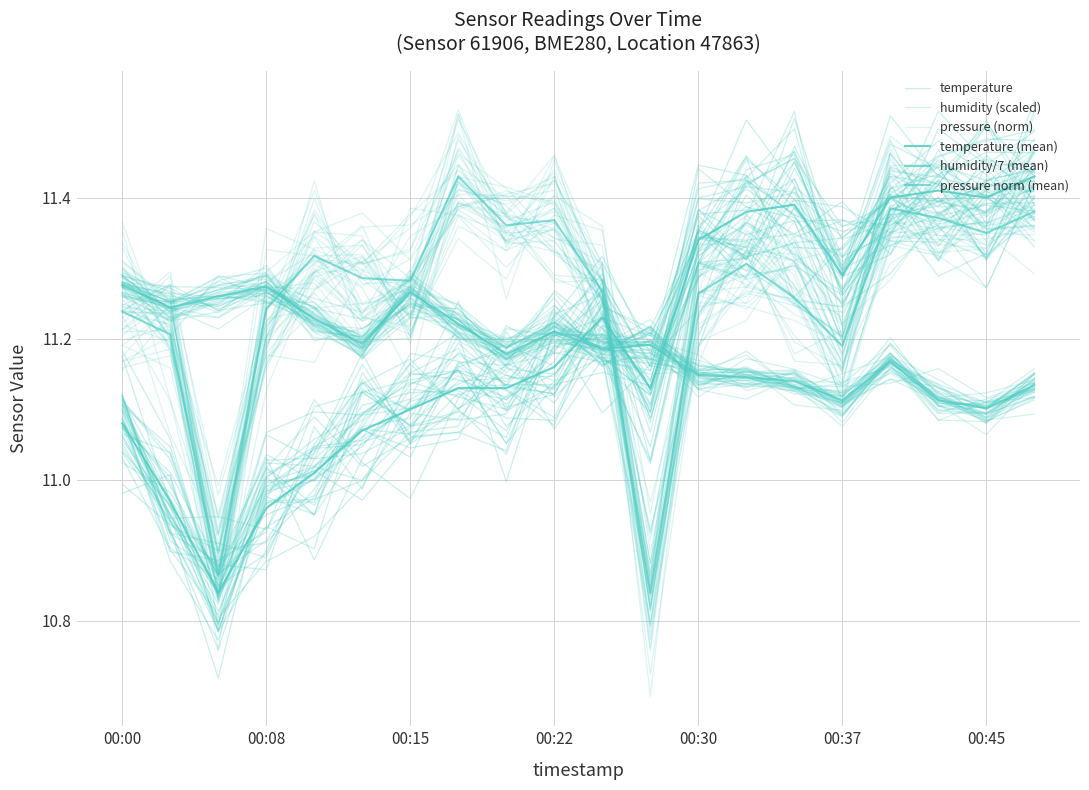

What is the smallest value displayed?

10.8